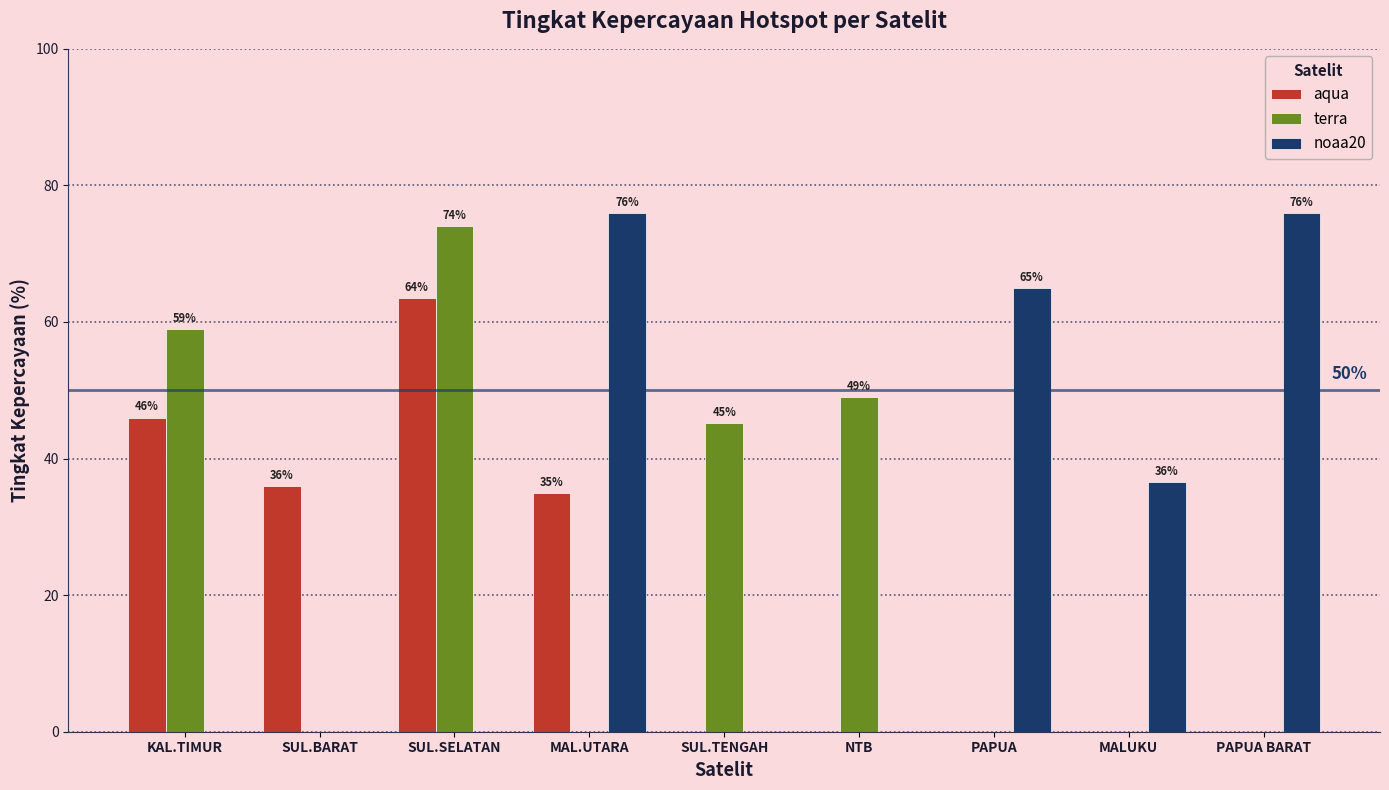

How many categories are shown in the chart?

9